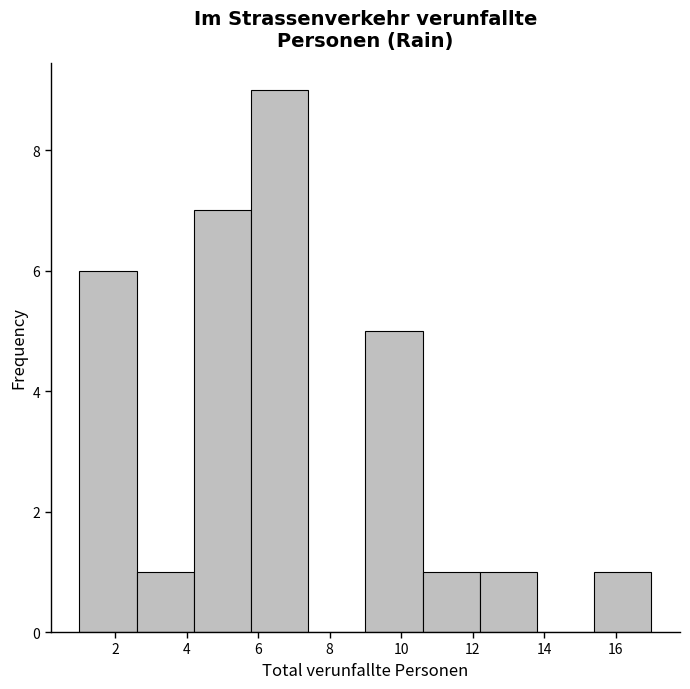

How tall is the bar that spans 12.2 to 13.8 on the x-axis? The values are not printed on the chart, so give them approximately, as read against the axis.

1